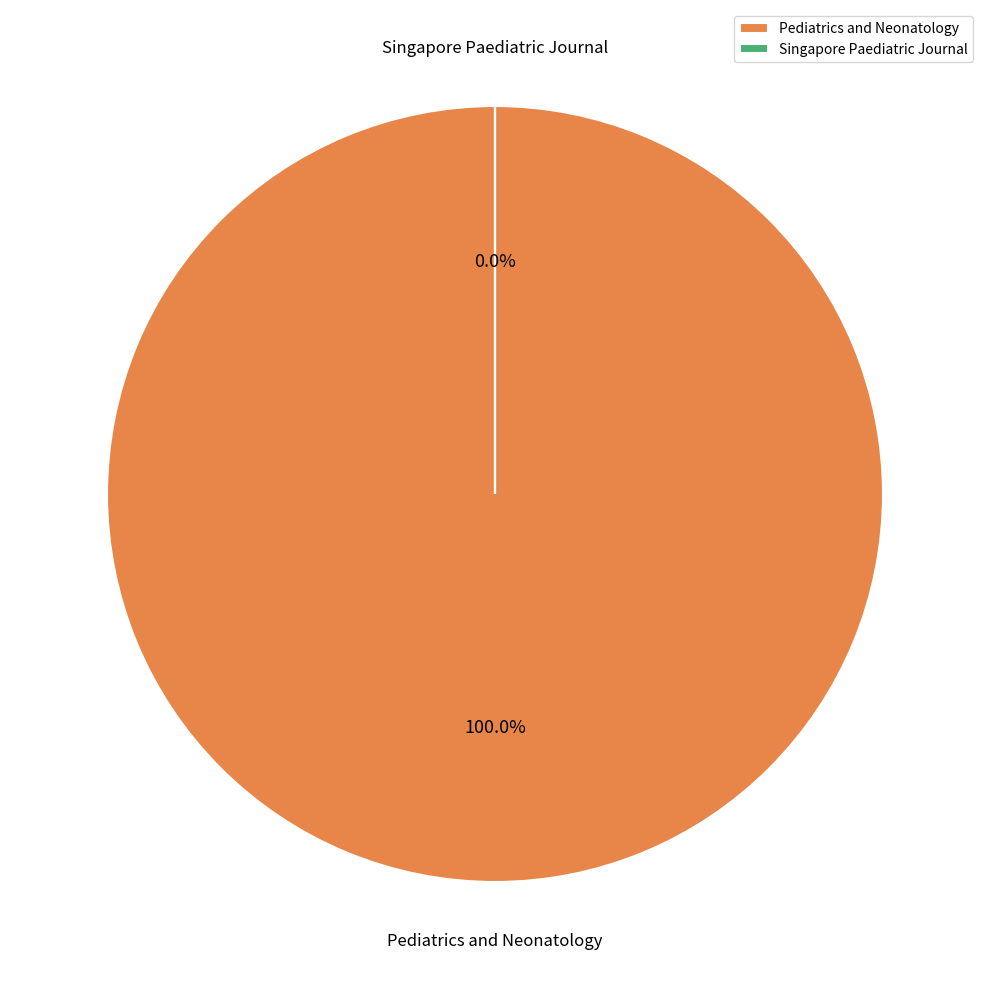

What is the majority slice?

Pediatrics and Neonatology